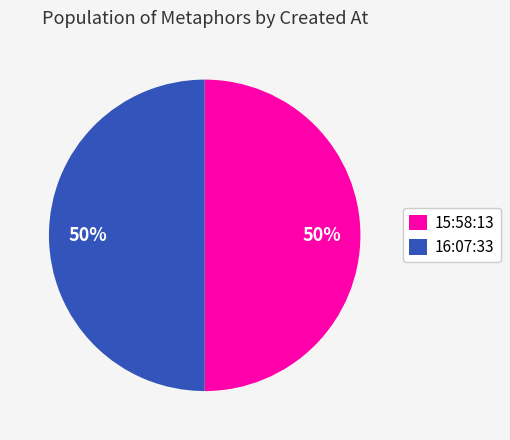

Is it true that 15:58:13 is 50% of the pie?

True